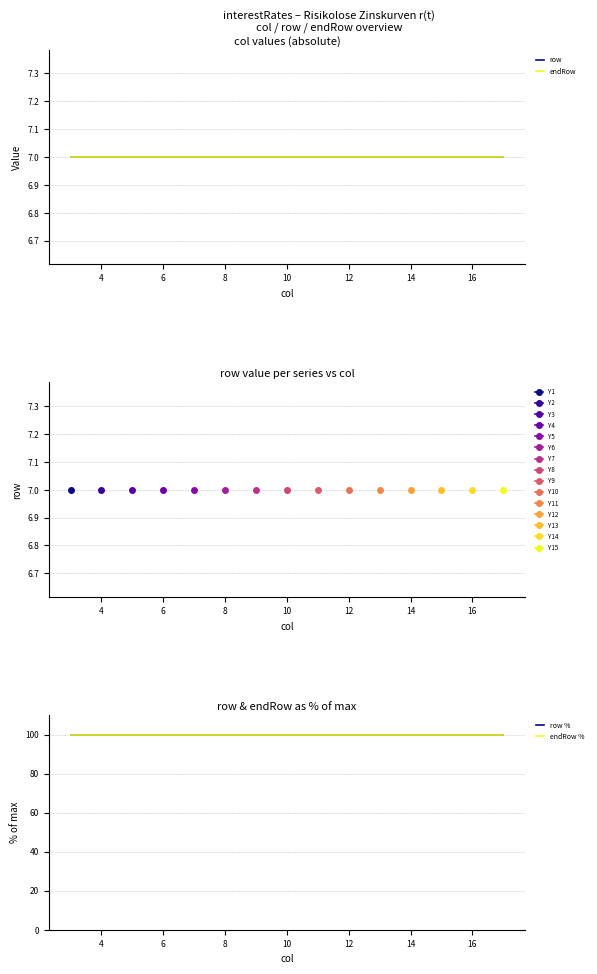

True or false: row % has a value of 100 at 10.

True